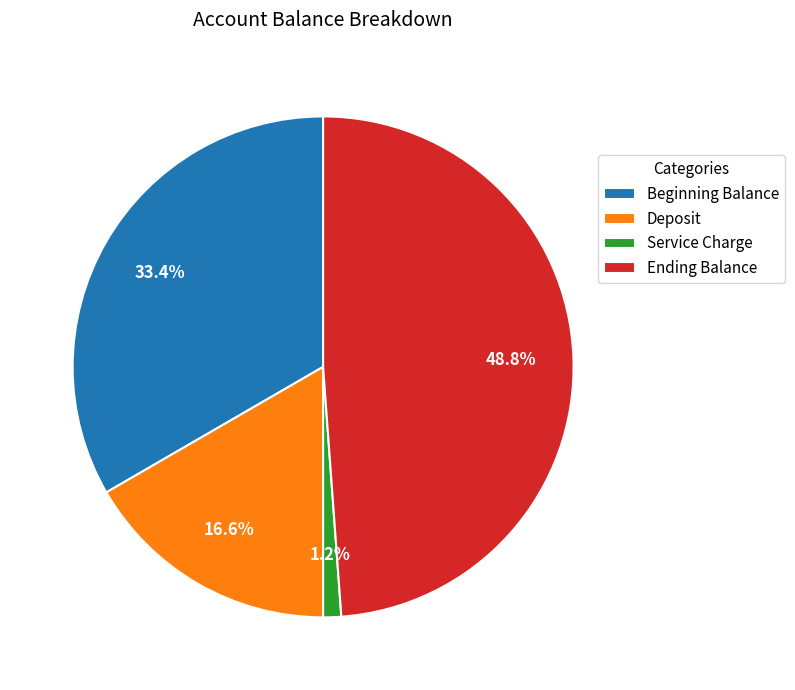

To the nearest percent, what portion does Service Charge represent?

1%